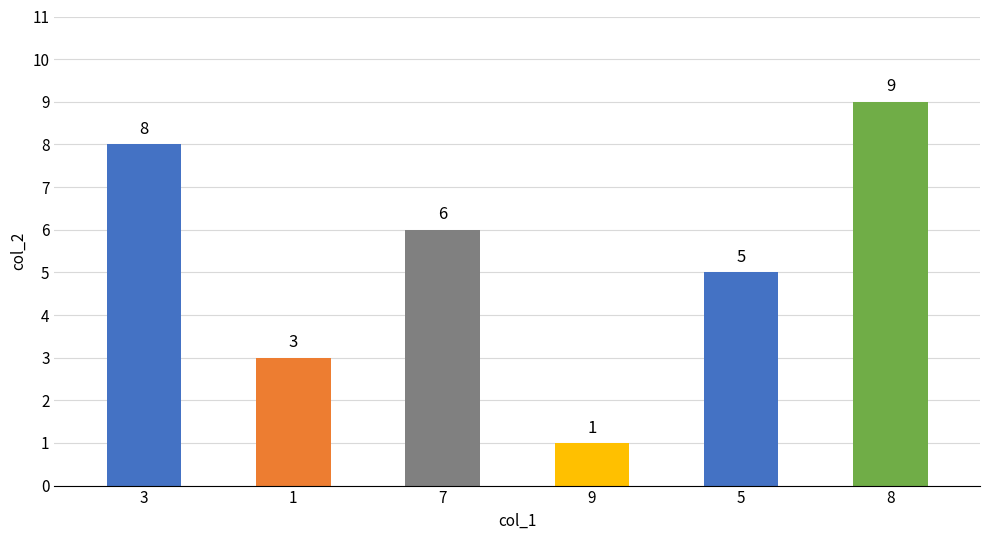

Which series changed the most between 1 and 9?

col_2